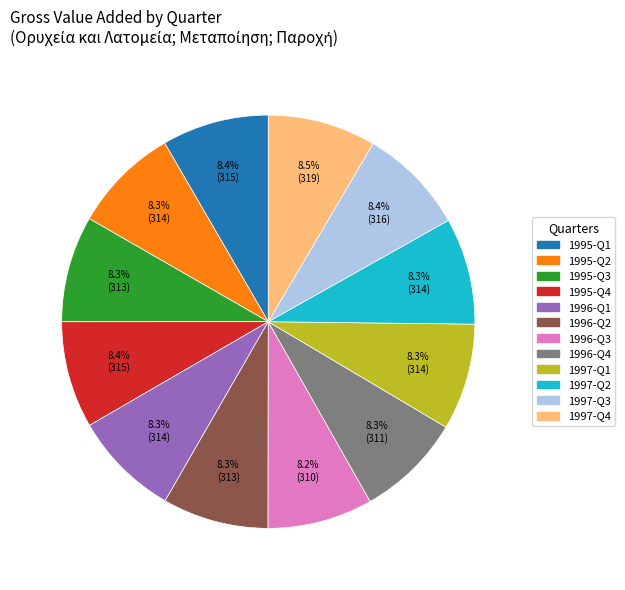

What percentage is the 1996-Q1 slice, to the nearest percent?

8%